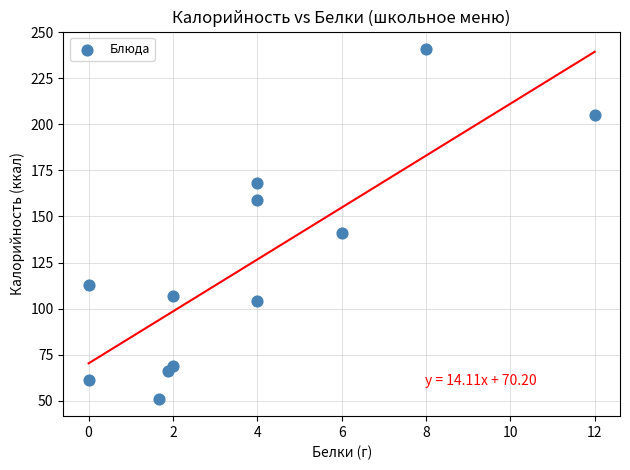

What is the range of Y values (max minus min)?

190